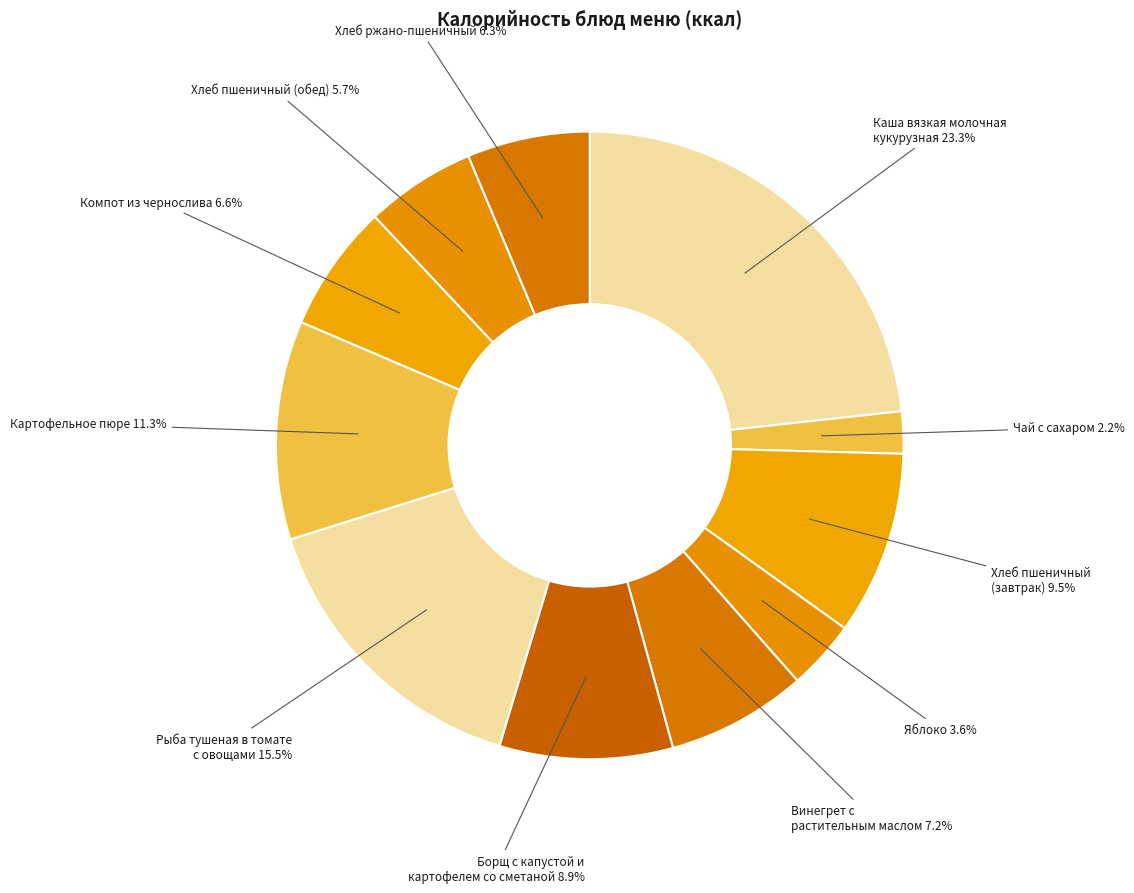

Which slice is the largest?

Каша вязкая молочная кукурузная